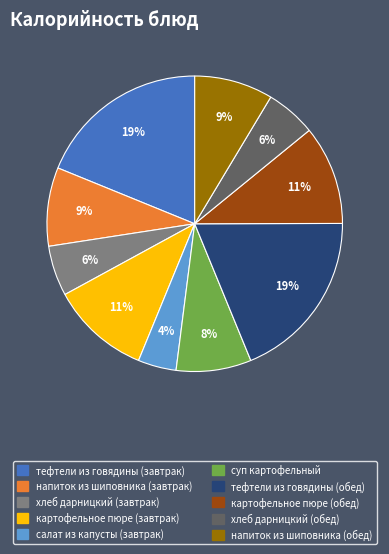

Between хлеб дарницкий (обед) and напиток из шиповника (завтрак), which is larger?

напиток из шиповника (завтрак)